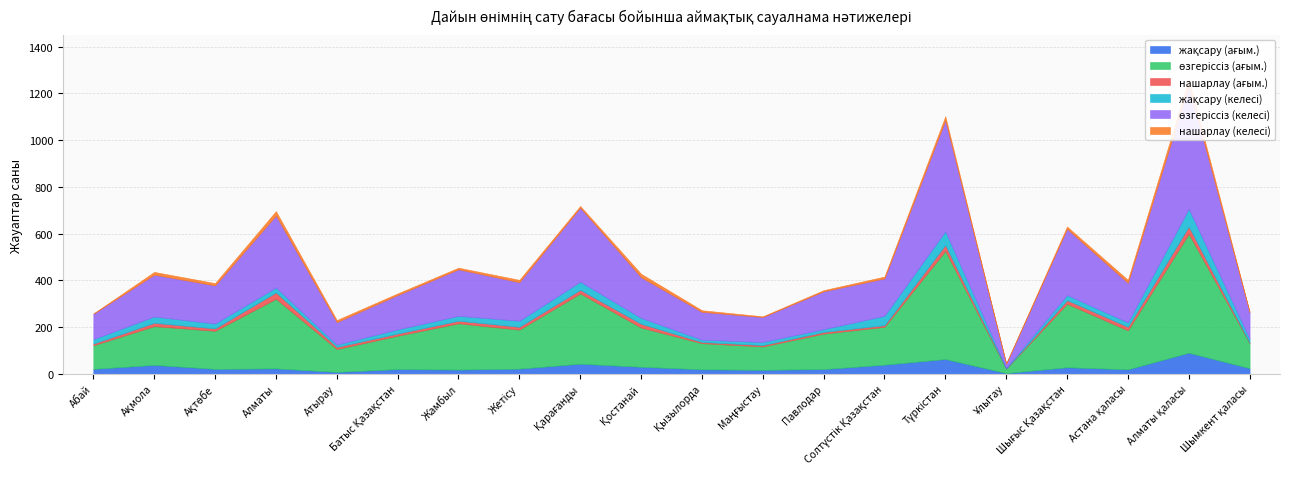

Reading left to right, extract all data points from this chart.

жақсару (ағым.): Абай=21	Ақмола=38	Ақтөбе=21	Алматы=23	Атырау=8	Батыс Қазақстан=20	Жамбыл=18	Жетісу=22	Қарағанды=43	Қостанай=30	Қызылорда=19	Маңғыстау=17	Павлодар=20	Солтүстік Қазақстан=39	Түркістан=63	Ұлытау=3	Шығыс Қазақстан=28	Астана қаласы=19	Алматы қаласы=90	Шымкент қаласы=24
өзгеріссіз (ағым.): Абай=101	Ақмола=166	Ақтөбе=163	Алматы=298	Атырау=98	Батыс Қазақстан=143	Жамбыл=198	Жетісу=167	Қарағанды=301	Қостанай=168	Қызылорда=112	Маңғыстау=100	Павлодар=152	Солтүстік Қазақстан=162	Түркістан=463	Ұлытау=19	Шығыс Қазақстан=272	Астана қаласы=167	Алматы қаласы=509	Шымкент қаласы=107
нашарлау (ағым.): Абай=7	Ақмола=14	Ақтөбе=10	Алматы=27	Атырау=9	Батыс Қазақстан=9	Жамбыл=11	Жетісу=12	Қарағанды=15	Қостанай=16	Қызылорда=5	Маңғыстау=6	Павлодар=7	Солтүстік Қазақстан=7	Түркістан=25	Ұлытау=0	Шығыс Қазақстан=15	Астана қаласы=15	Алматы қаласы=31	Шымкент қаласы=2
жақсару (келесі): Абай=19	Ақмола=27	Ақтөбе=21	Алматы=21	Атырау=10	Батыс Қазақстан=18	Жамбыл=21	Жетісу=26	Қарағанды=35	Қостанай=25	Қызылорда=10	Маңғыстау=13	Павлодар=12	Солтүстік Қазақстан=40	Түркістан=59	Ұлытау=3	Шығыс Қазақстан=22	Астана қаласы=19	Алматы қаласы=76	Шымкент қаласы=17
өзгеріссіз (келесі): Абай=109	Ақмола=179	Ақтөбе=163	Алматы=308	Атырау=96	Батыс Қазақстан=147	Жамбыл=199	Жетісу=165	Қарағанды=317	Қостанай=174	Қызылорда=119	Маңғыстау=107	Павлодар=162	Солтүстік Қазақстан=160	Түркістан=475	Ұлытау=19	Шығыс Қазақстан=283	Астана қаласы=169	Алматы қаласы=527	Шымкент қаласы=114
нашарлау (келесі): Абай=1	Ақмола=12	Ақтөбе=10	Алматы=19	Атырау=9	Батыс Қазақстан=7	Жамбыл=7	Жетісу=10	Қарағанды=7	Қостанай=15	Қызылорда=7	Маңғыстау=3	Павлодар=5	Солтүстік Қазақстан=8	Түркістан=17	Ұлытау=0	Шығыс Қазақстан=10	Астана қаласы=13	Алматы қаласы=27	Шымкент қаласы=2